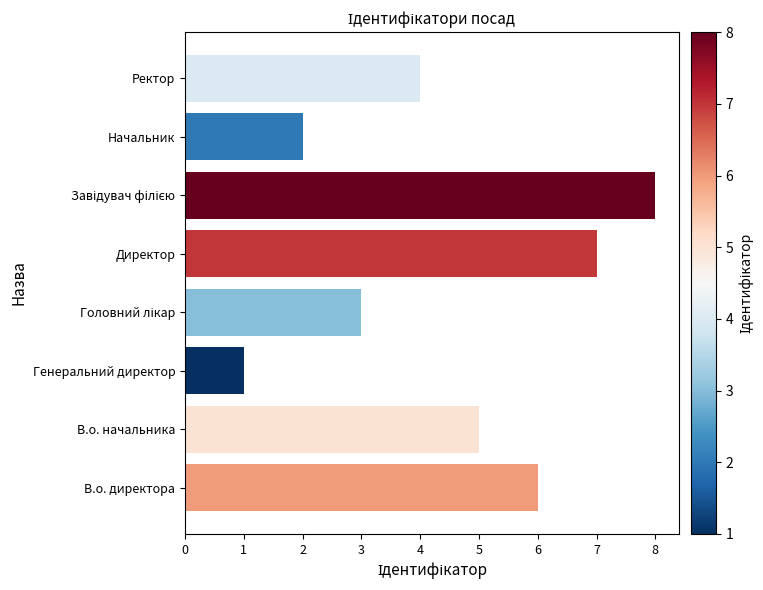

Which has a higher value, Генеральний директор or Ректор?

Ректор